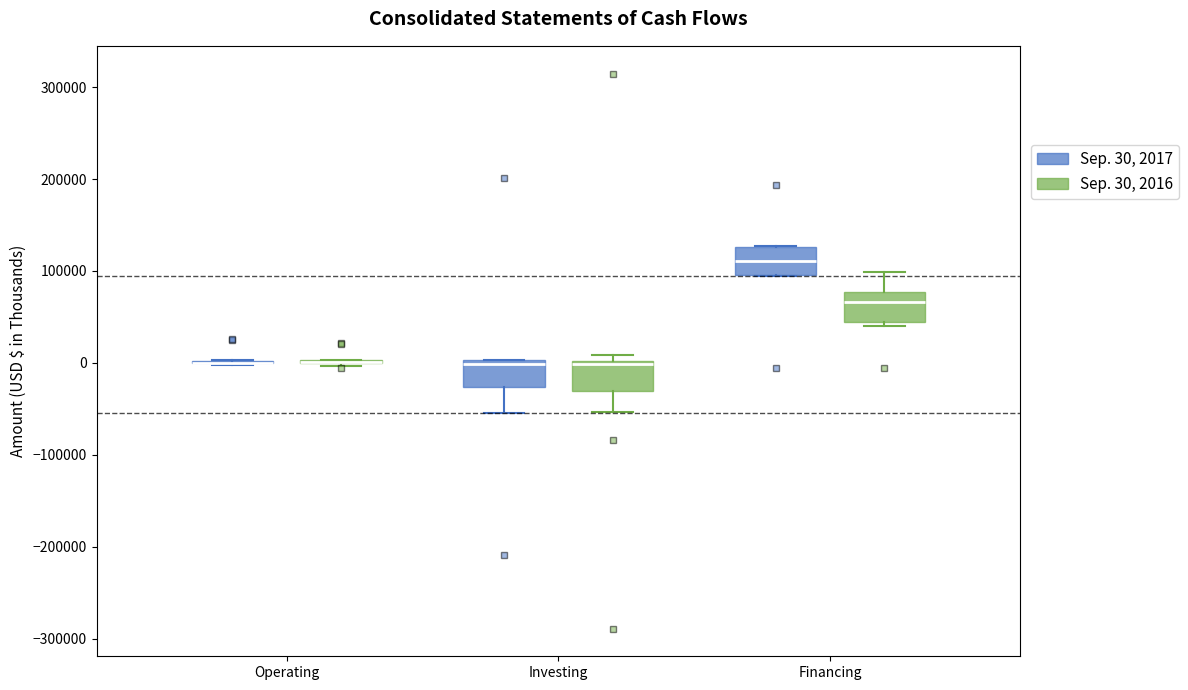

Reading left to right, transcribe this box plot: for each box, give where its median line is, the range the box spans, and where its two whiskers end, as read against the y-axis. The values are not printed on the chart, so give them approximately, as read against the axis.

Operating (Sep. 30, 2017): box collapsed to a line at 0, whiskers 0 to 0
Operating (Sep. 30, 2016): box collapsed to a line at 0, whiskers 0 to 0
Investing (Sep. 30, 2017): median 0 (just below the box's upper edge), box -30000 to 0, whiskers -50000 to 0
Investing (Sep. 30, 2016): median 0 (just below the box's upper edge), box -30000 to 0, whiskers -50000 to 10000
Financing (Sep. 30, 2017): median 110000, box 100000 to 130000, whiskers 90000 to 130000
Financing (Sep. 30, 2016): median 70000, box 40000 to 80000, whiskers 40000 (just below the box's lower edge) to 100000